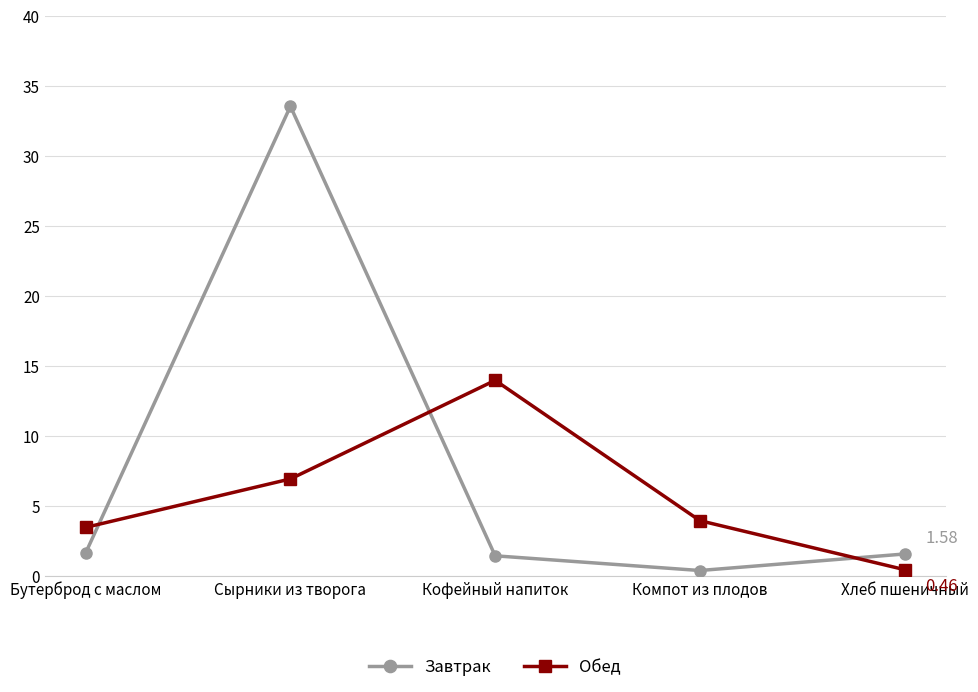

What is the sum of all Завтрак values?

38.6